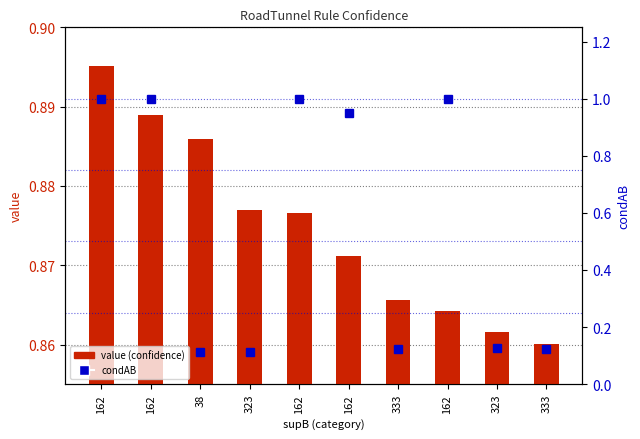

Reading right to left, list all the values displayed in this chart.

value (confidence): 333=0.9	323=0.9	162=0.9	333=0.9	162=0.9	162=0.9	323=0.9	38=0.9	162=0.9	162=0.9
condAB: 333=0.1	323=0.1	162=1.0	333=0.1	162=0.9	162=1.0	323=0.1	38=0.1	162=1.0	162=1.0